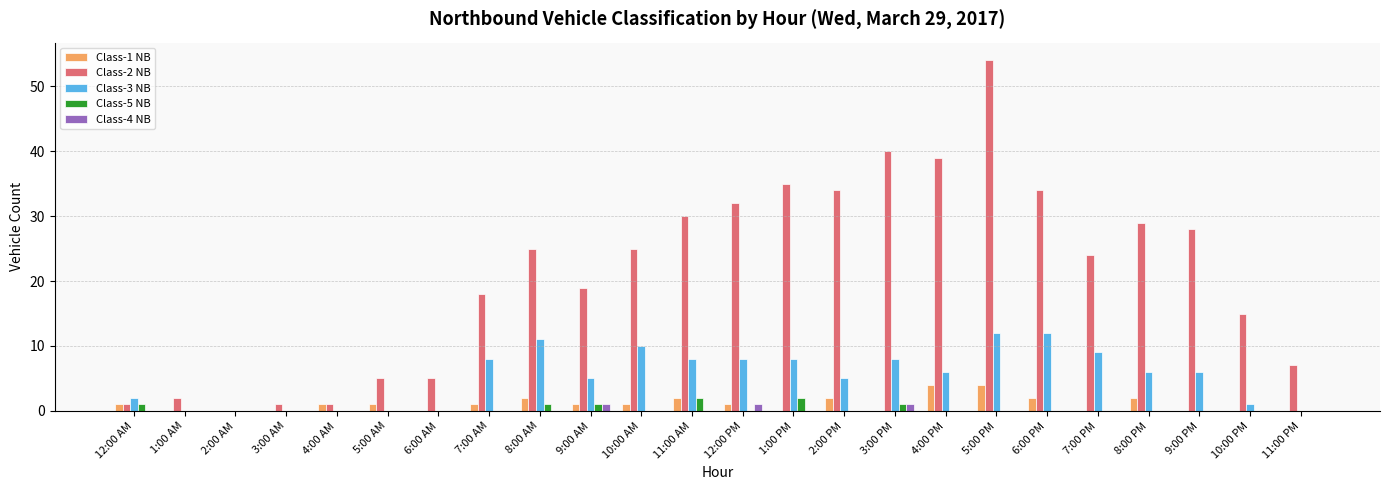

Which category has the highest value across all series?

5:00 PM